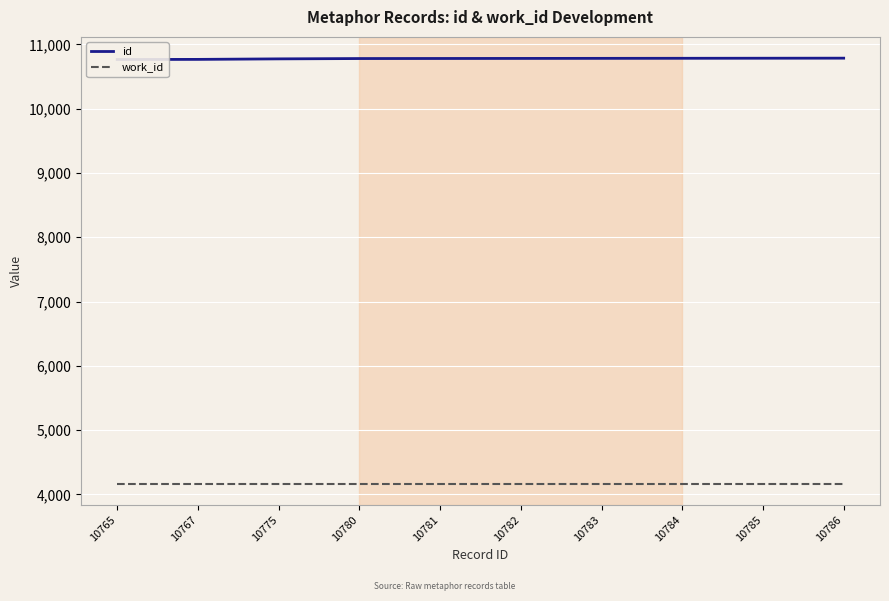

How many lines are shown in the chart?

2